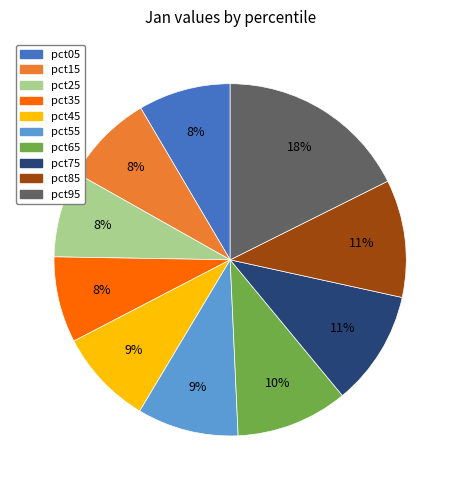

What percentage is the pct65 slice, to the nearest percent?

10%